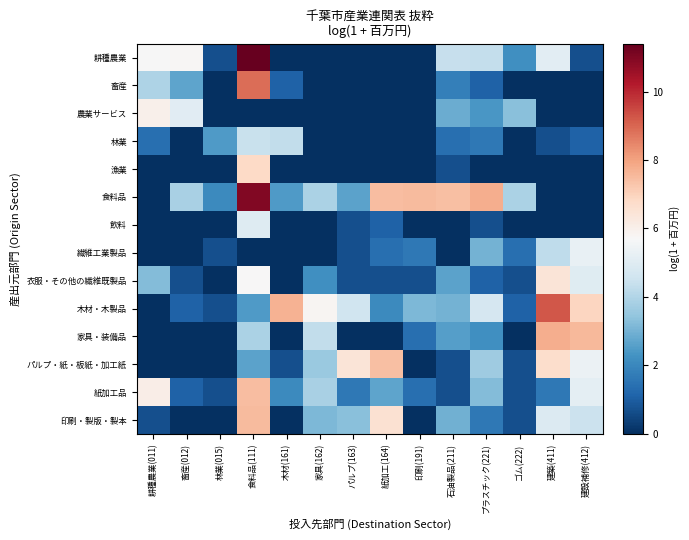

Reading left to right, what are all the values shown in this chart?

耕種農業: 耕種農業(011)=5.7	畜産(012)=5.8	林業(015)=0.7	食料品(111)=11.4	木材(161)=0.0	家具(162)=0.0	パルプ(163)=0.0	紙加工(164)=0.0	印刷(191)=0.0	石油製品(211)=4.4	プラスチック(221)=4.3	ゴム(222)=2.2	建築(411)=5.1	建設補修(412)=0.7
畜産: 耕種農業(011)=3.9	畜産(012)=2.7	林業(015)=0.0	食料品(111)=8.9	木材(161)=1.1	家具(162)=0.0	パルプ(163)=0.0	紙加工(164)=0.0	印刷(191)=0.0	石油製品(211)=1.8	プラスチック(221)=1.1	ゴム(222)=0.0	建築(411)=0.0	建設補修(412)=0.0
農業サービス: 耕種農業(011)=6.0	畜産(012)=5.1	林業(015)=0.0	食料品(111)=0.0	木材(161)=0.0	家具(162)=0.0	パルプ(163)=0.0	紙加工(164)=0.0	印刷(191)=0.0	石油製品(211)=2.9	プラスチック(221)=2.4	ゴム(222)=3.3	建築(411)=0.0	建設補修(412)=0.0
林業: 耕種農業(011)=1.4	畜産(012)=0.0	林業(015)=2.5	食料品(111)=4.4	木材(161)=4.3	家具(162)=0.0	パルプ(163)=0.0	紙加工(164)=0.0	印刷(191)=0.0	石油製品(211)=1.4	プラスチック(221)=1.6	ゴム(222)=0.0	建築(411)=0.7	建設補修(412)=1.1
漁業: 耕種農業(011)=0.0	畜産(012)=0.0	林業(015)=0.0	食料品(111)=6.8	木材(161)=0.0	家具(162)=0.0	パルプ(163)=0.0	紙加工(164)=0.0	印刷(191)=0.0	石油製品(211)=0.7	プラスチック(221)=0.0	ゴム(222)=0.0	建築(411)=0.0	建設補修(412)=0.0
食料品: 耕種農業(011)=0.0	畜産(012)=3.9	林業(015)=2.1	食料品(111)=11.0	木材(161)=2.5	家具(162)=3.9	パルプ(163)=2.6	紙加工(164)=7.5	印刷(191)=7.5	石油製品(211)=7.4	プラスチック(221)=7.8	ゴム(222)=3.9	建築(411)=0.0	建設補修(412)=0.0
飲料: 耕種農業(011)=0.0	畜産(012)=0.0	林業(015)=0.0	食料品(111)=5.0	木材(161)=0.0	家具(162)=0.0	パルプ(163)=0.7	紙加工(164)=1.1	印刷(191)=0.0	石油製品(211)=0.0	プラスチック(221)=0.7	ゴム(222)=0.0	建築(411)=0.0	建設補修(412)=0.0
繊維工業製品: 耕種農業(011)=0.0	畜産(012)=0.0	林業(015)=0.7	食料品(111)=0.0	木材(161)=0.0	家具(162)=0.0	パルプ(163)=0.7	紙加工(164)=1.4	印刷(191)=1.6	石油製品(211)=0.0	プラスチック(221)=3.0	ゴム(222)=1.4	建築(411)=4.2	建設補修(412)=5.3
衣服・その他の繊維既製品: 耕種農業(011)=3.2	畜産(012)=0.7	林業(015)=0.0	食料品(111)=5.7	木材(161)=0.0	家具(162)=2.2	パルプ(163)=0.7	紙加工(164)=0.7	印刷(191)=0.7	石油製品(211)=2.6	プラスチック(221)=1.1	ゴム(222)=0.7	建築(411)=6.4	建設補修(412)=5.0
木材・木製品: 耕種農業(011)=0.0	畜産(012)=1.1	林業(015)=0.7	食料品(111)=2.5	木材(161)=7.7	家具(162)=5.8	パルプ(163)=4.6	紙加工(164)=2.1	印刷(191)=3.1	石油製品(211)=3.0	プラスチック(221)=4.7	ゴム(222)=1.1	建築(411)=9.3	建設補修(412)=6.9
家具・装備品: 耕種農業(011)=0.0	畜産(012)=0.0	林業(015)=0.0	食料品(111)=3.9	木材(161)=0.0	家具(162)=4.3	パルプ(163)=0.0	紙加工(164)=0.0	印刷(191)=1.4	石油製品(211)=2.6	プラスチック(221)=2.2	ゴム(222)=0.0	建築(411)=7.8	建設補修(412)=7.5
パルプ・紙・板紙・加工紙: 耕種農業(011)=0.0	畜産(012)=0.0	林業(015)=0.0	食料品(111)=2.6	木材(161)=0.7	家具(162)=3.6	パルプ(163)=6.4	紙加工(164)=7.4	印刷(191)=0.0	石油製品(211)=0.7	プラスチック(221)=3.7	ゴム(222)=0.7	建築(411)=6.7	建設補修(412)=5.4
紙加工品: 耕種農業(011)=6.1	畜産(012)=1.1	林業(015)=0.7	食料品(111)=7.5	木材(161)=2.1	家具(162)=3.9	パルプ(163)=1.6	紙加工(164)=2.7	印刷(191)=1.4	石油製品(211)=0.7	プラスチック(221)=3.2	ゴム(222)=0.7	建築(411)=1.6	建設補修(412)=5.2
印刷・製版・製本: 耕種農業(011)=0.7	畜産(012)=0.0	林業(015)=0.0	食料品(111)=7.5	木材(161)=0.0	家具(162)=3.1	パルプ(163)=3.3	紙加工(164)=6.6	印刷(191)=0.0	石油製品(211)=2.9	プラスチック(221)=1.6	ゴム(222)=0.7	建築(411)=4.9	建設補修(412)=4.5